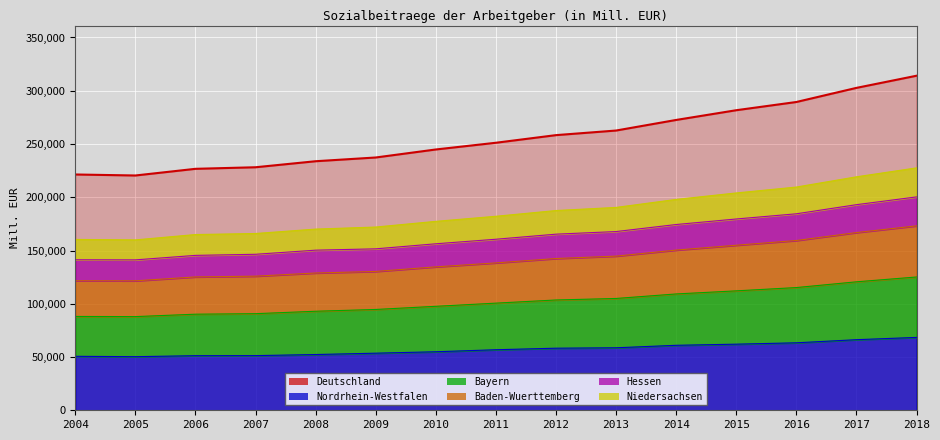

The value of Deutschland at 2016 is 476948.9. True or false?

False